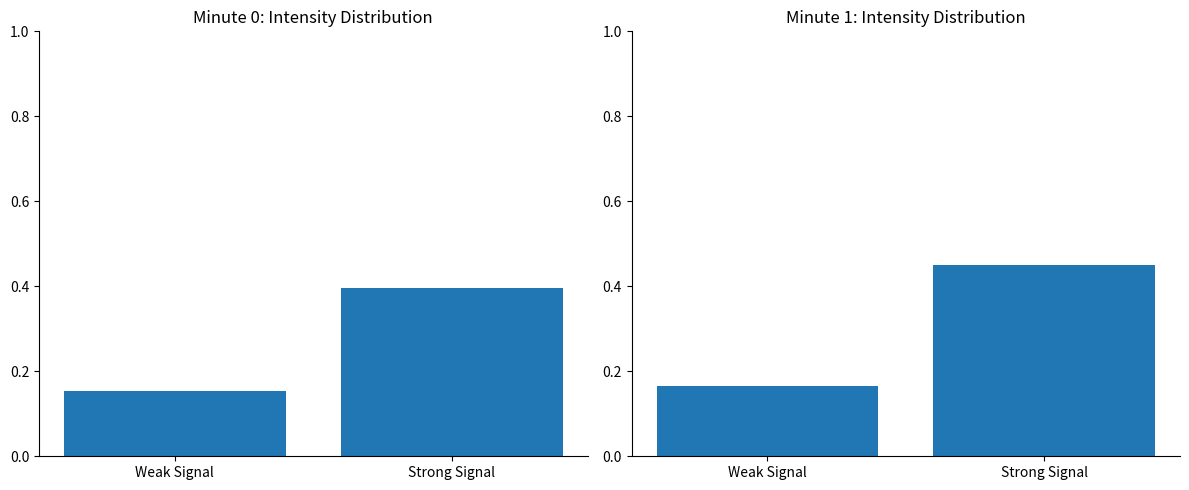

Which series has the largest total across all categories?

Minute 1